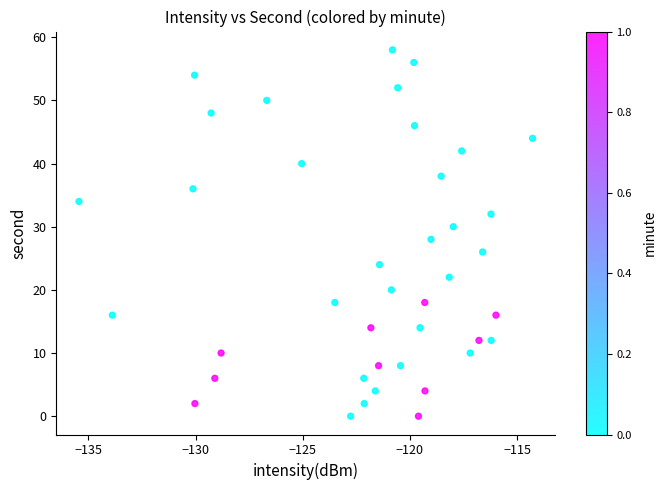

What is the range of Y values (max minus min)?

58